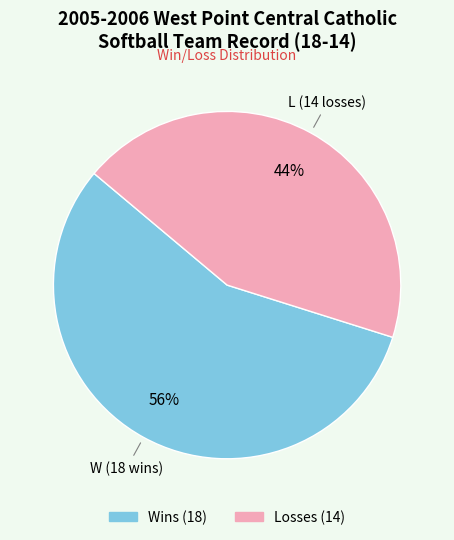

Is there any slice that represents more than half of the pie?

Yes